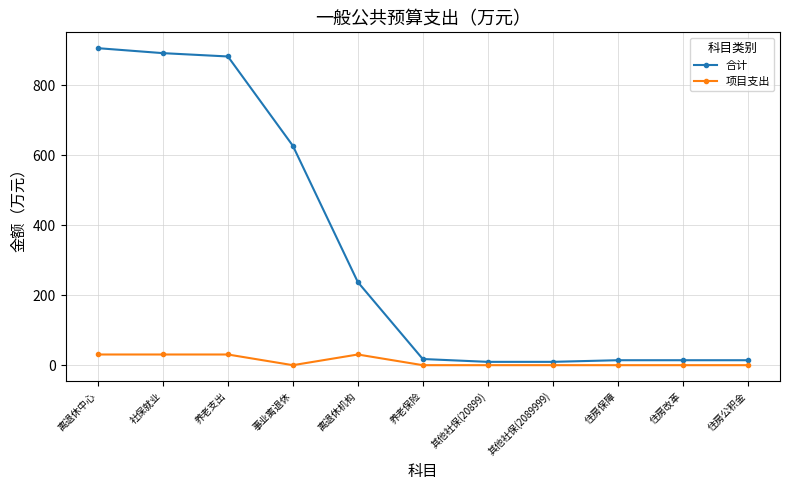

At how many categories does at least one series exceed 598?

4